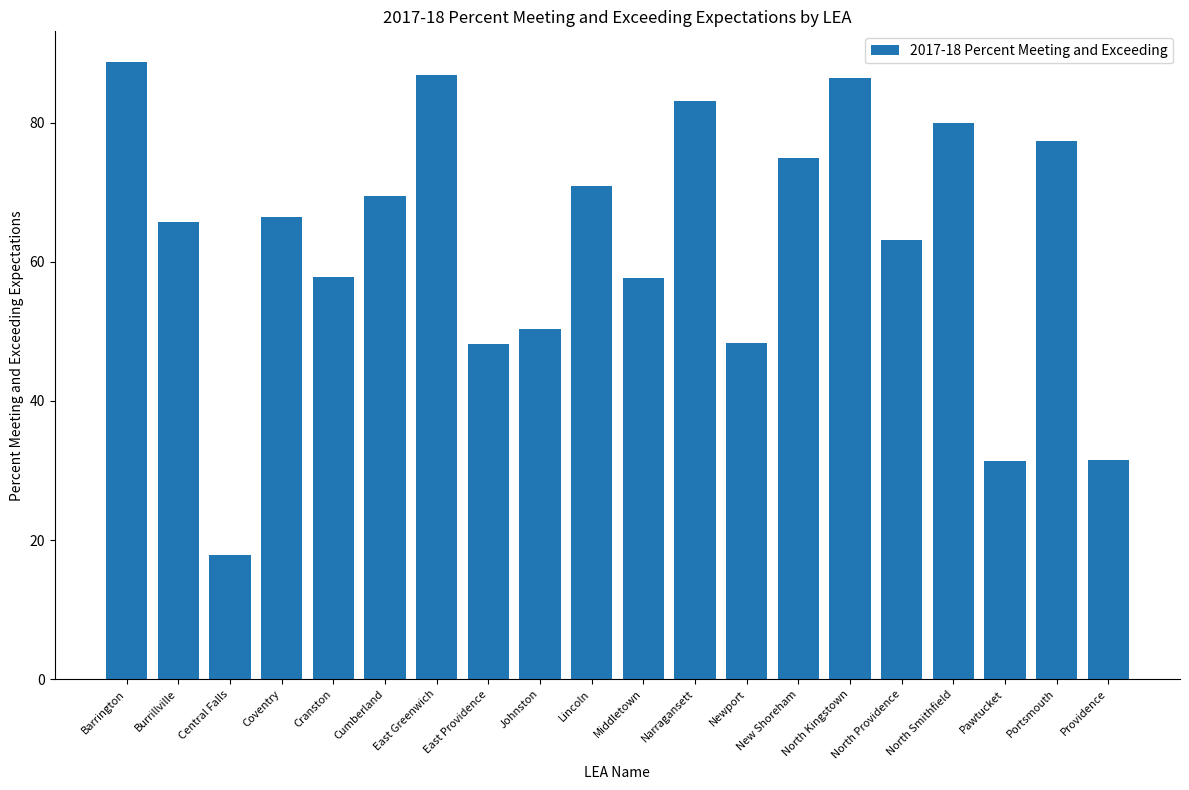

What is the value of the 4th bar from the left?

66.5